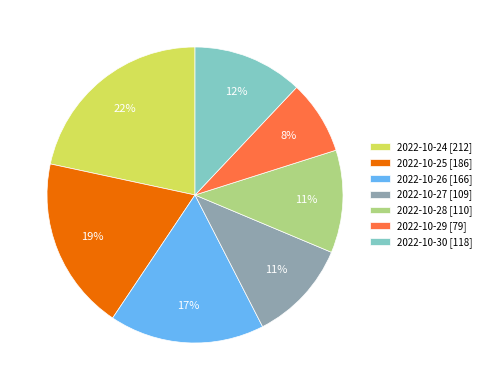

How many slices are in this pie chart?

7